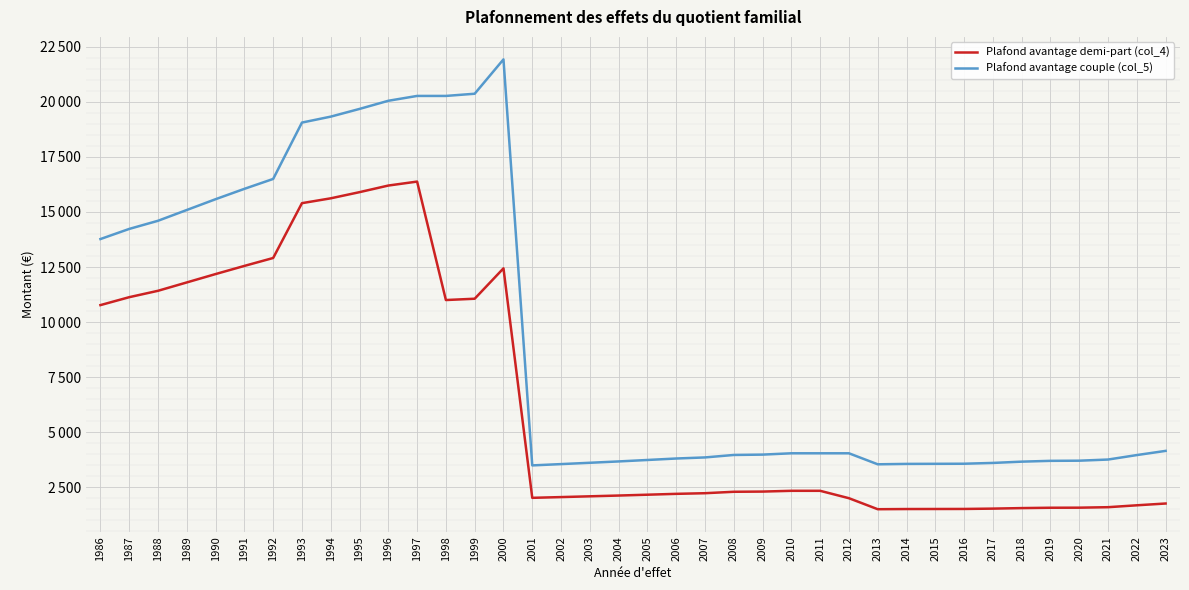

At how many categories does at least one series exceed 13665?

15